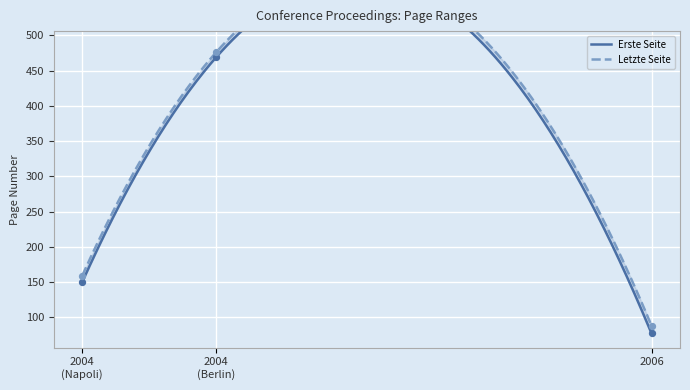

Which series has the widest spread of Y values?

Erste Seite